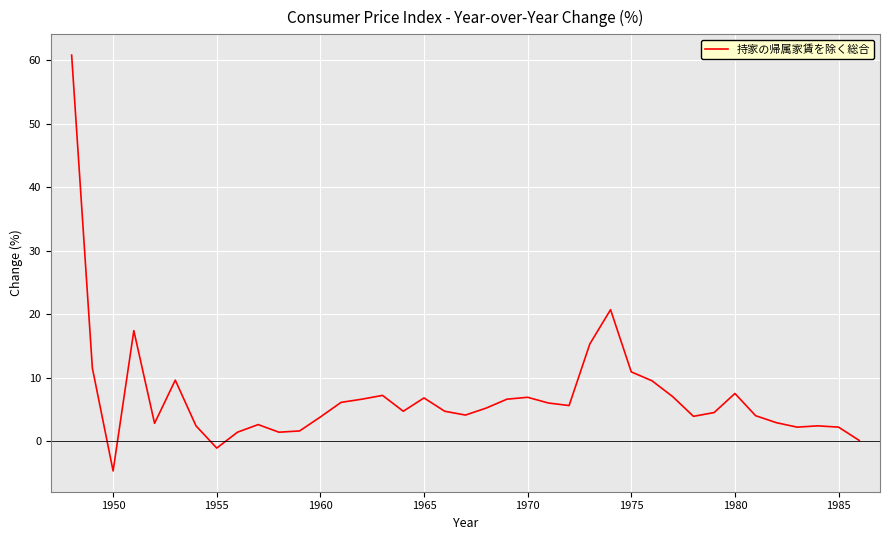

What is the difference between the maximum and minimum values?

65.5